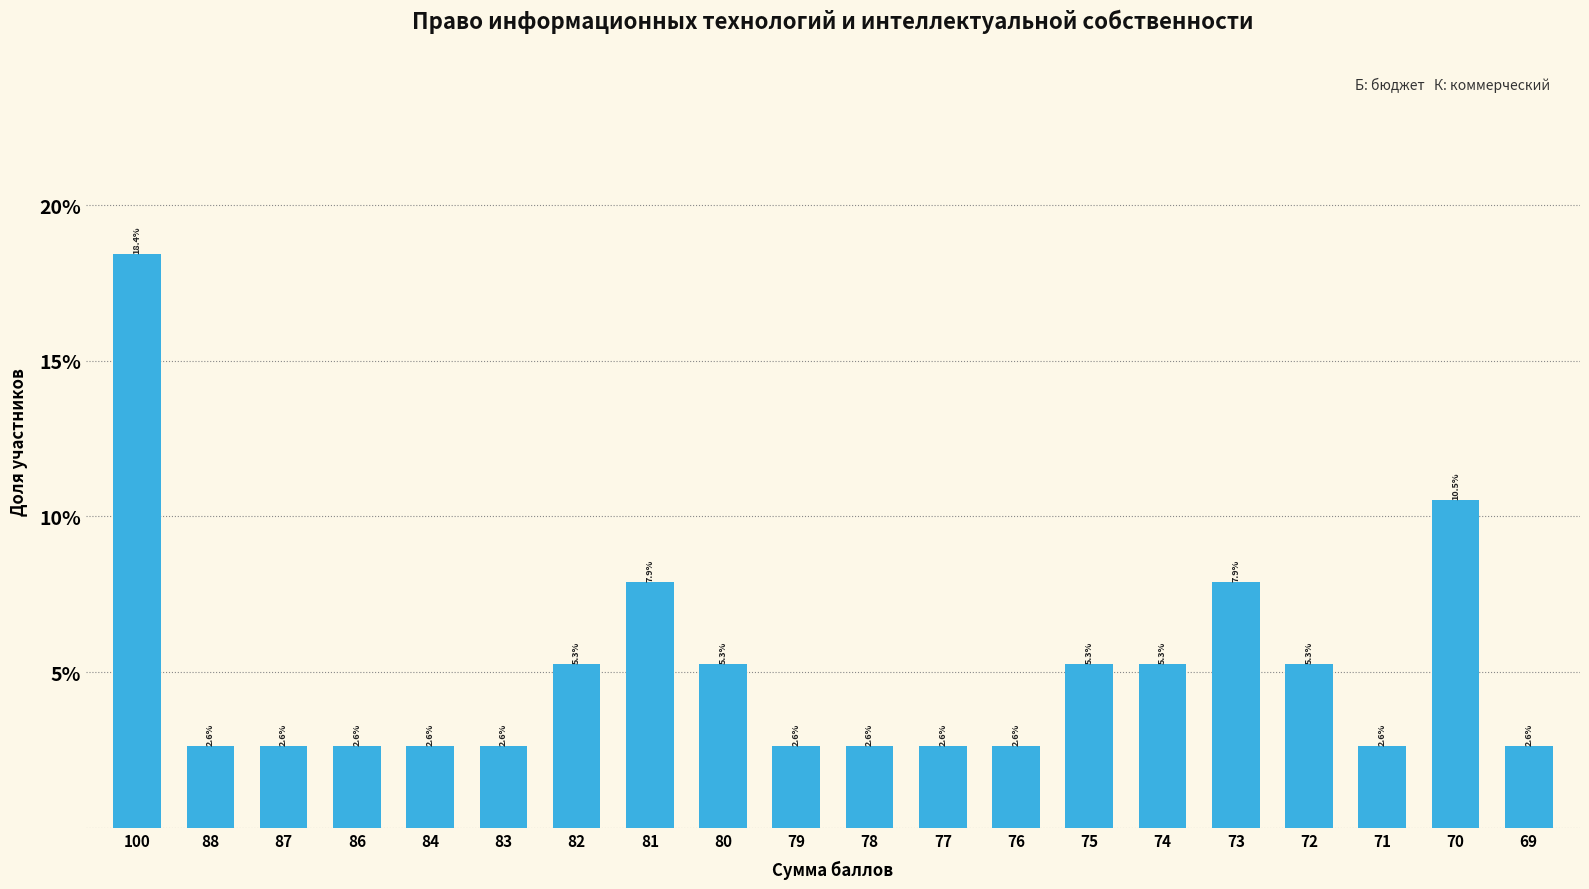

Reading left to right, extract all data points from this chart.

18.4	2.6	2.6	2.6	2.6	2.6	5.3	7.9	5.3	2.6	2.6	2.6	2.6	5.3	5.3	7.9	5.3	2.6	10.5	2.6